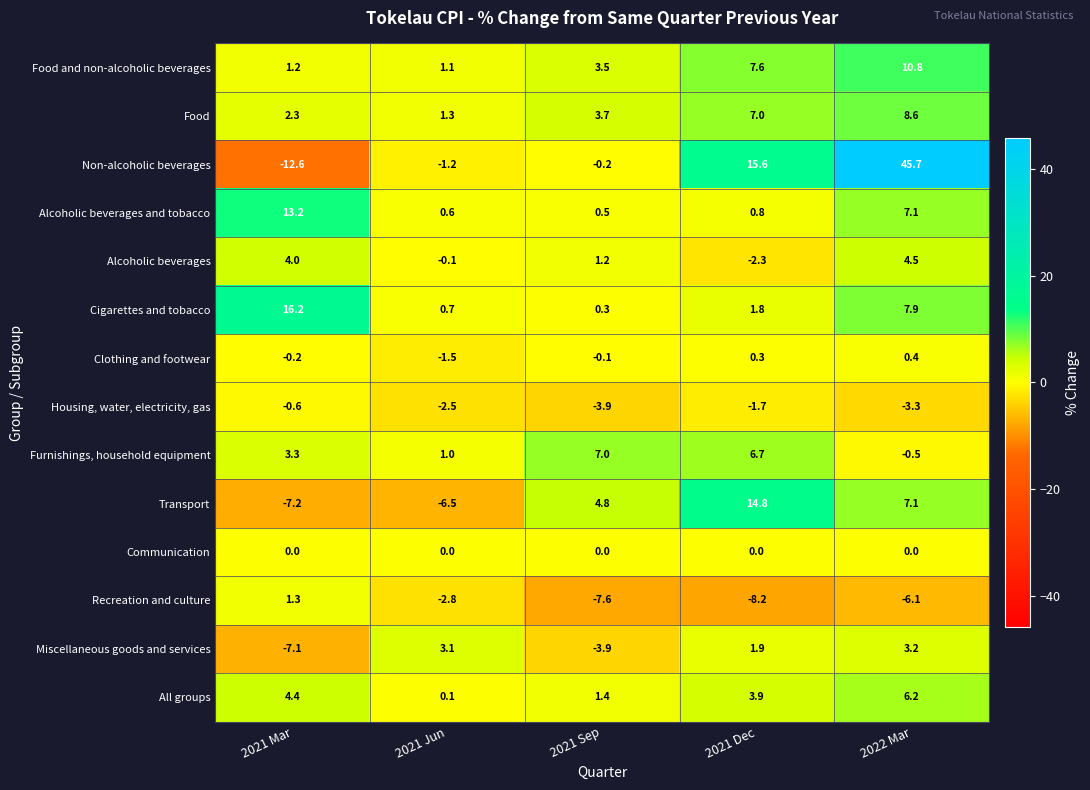

Where does the Non-alcoholic beverages series first go above 0?

2021 Dec